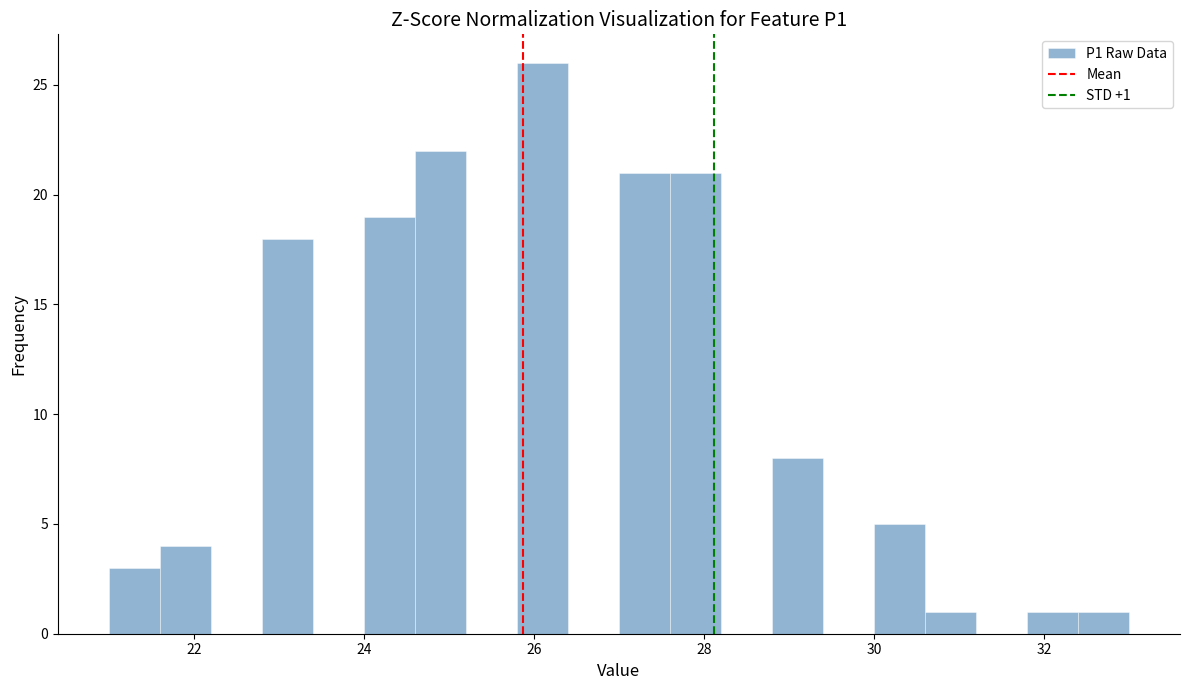

Read against the x-axis, roughly where is the centre of the tallest bar?

26.2